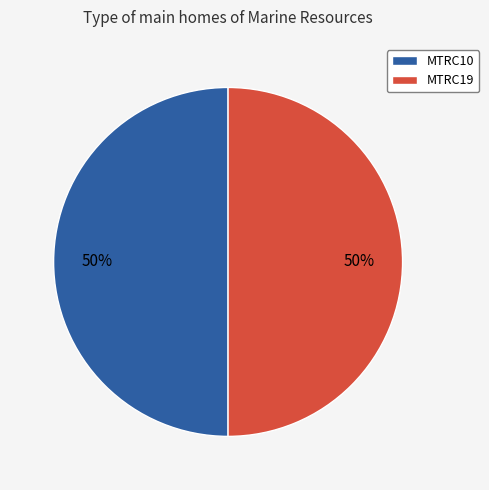

What is the ratio of the value at MTRC19 to the value at MTRC10?

1.0